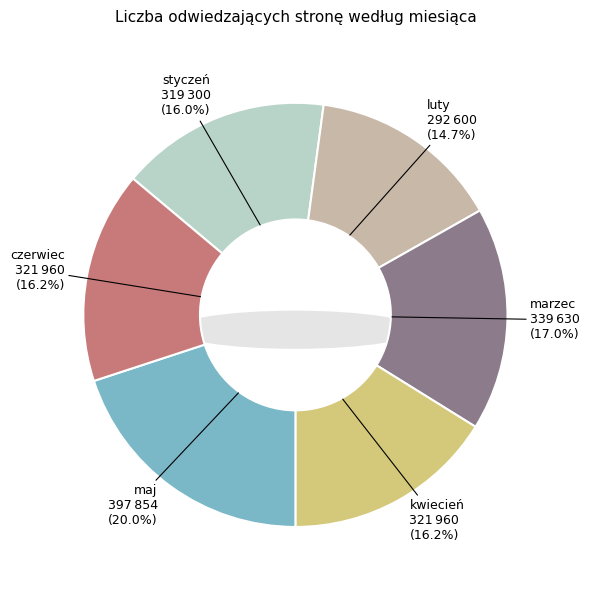

Is it true that maj is 27% of the pie?

False